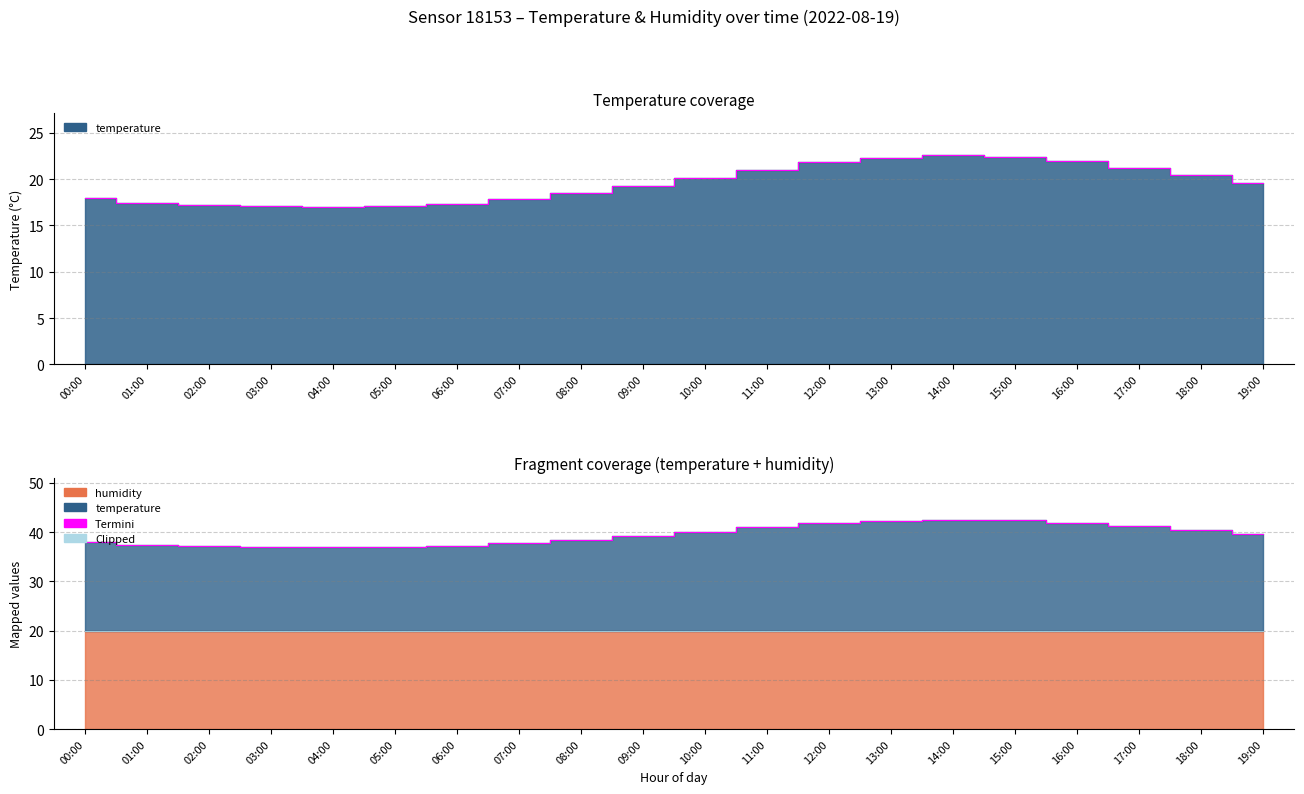

What is the label of the 16th point from the right?

04:00